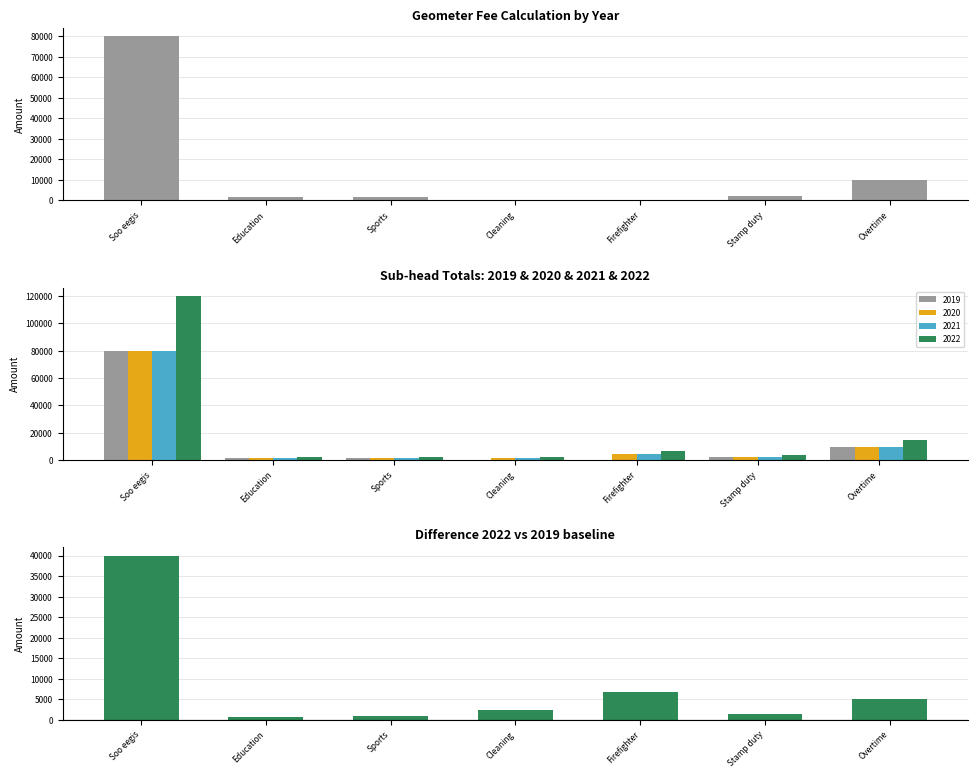

Reading left to right, transcribe all the data shown in this chart.

40000.0	768.0	848.0	2497.0	6685.6	1387.5	5000.0